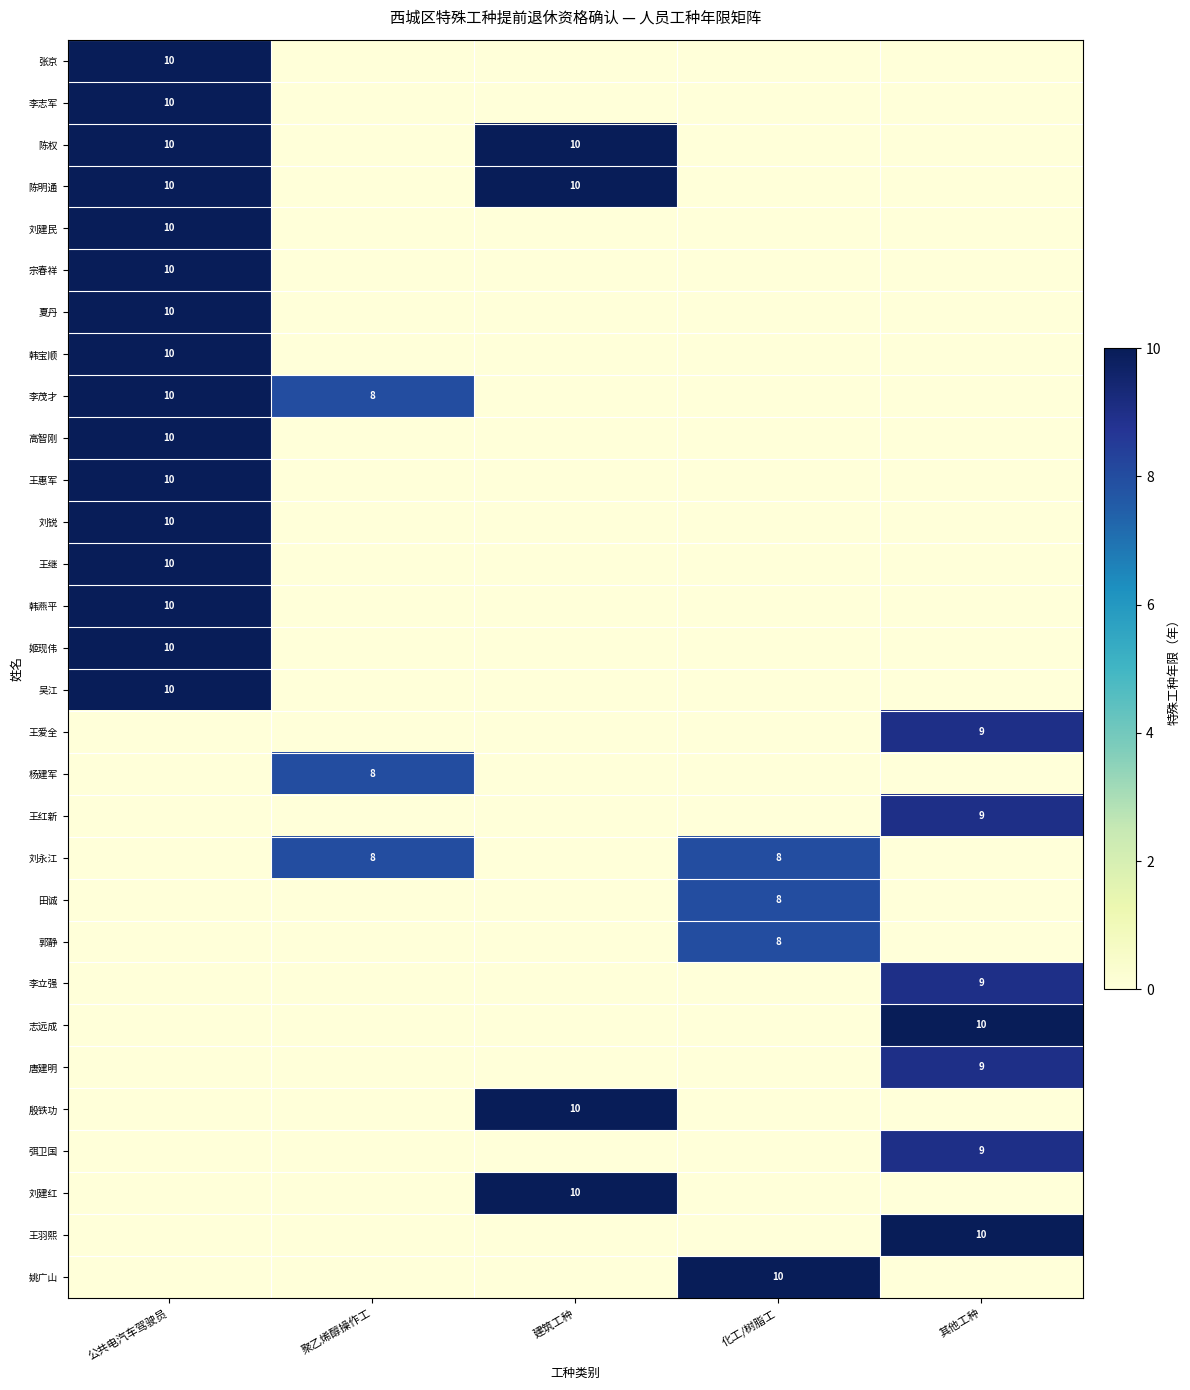

Which label corresponds to the smallest value in the chart?

聚乙烯醇操作工